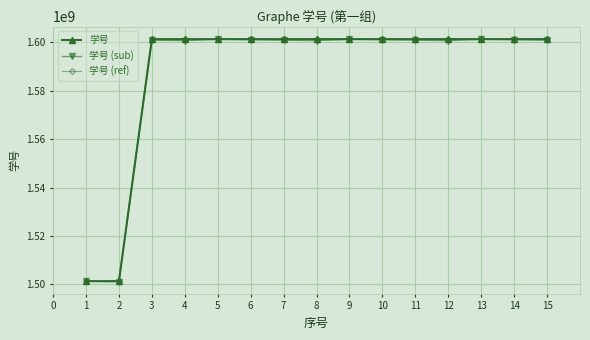

At which label does 学号 (sub) first exceed 1600962173?

5